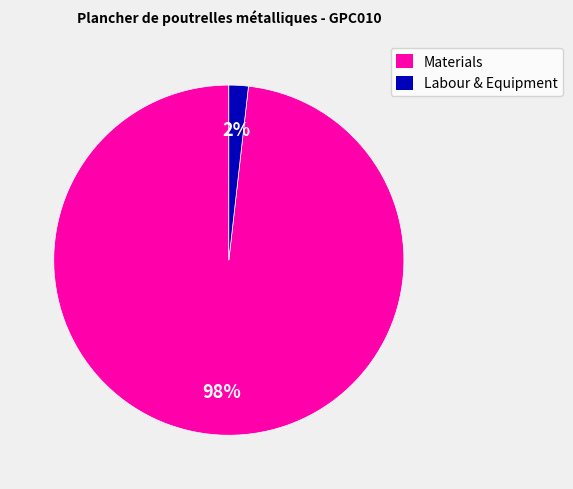

Which category has the smallest portion of the pie?

Labour & Equipment